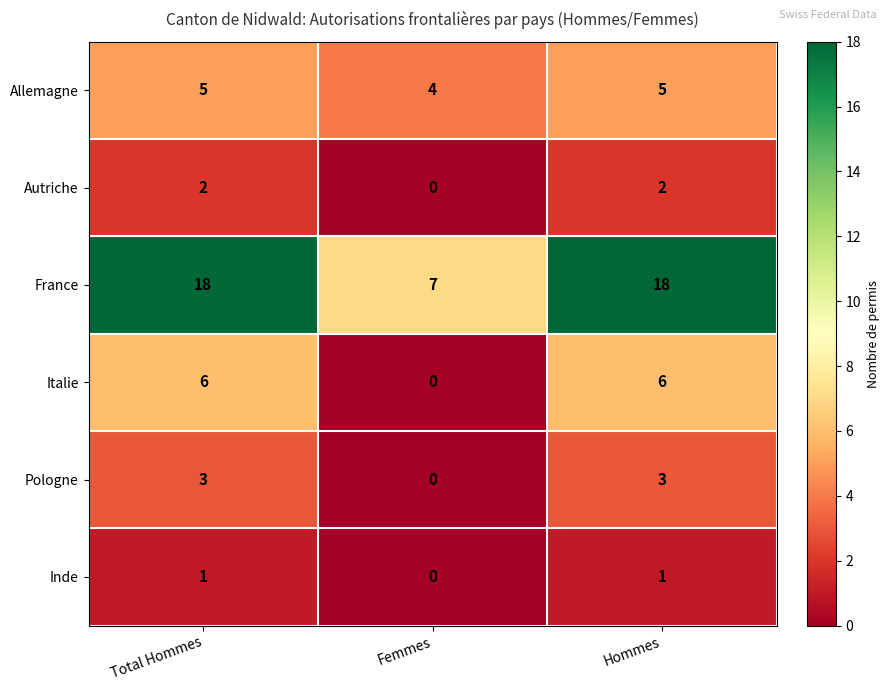

What is the sum of all Autriche values?

4